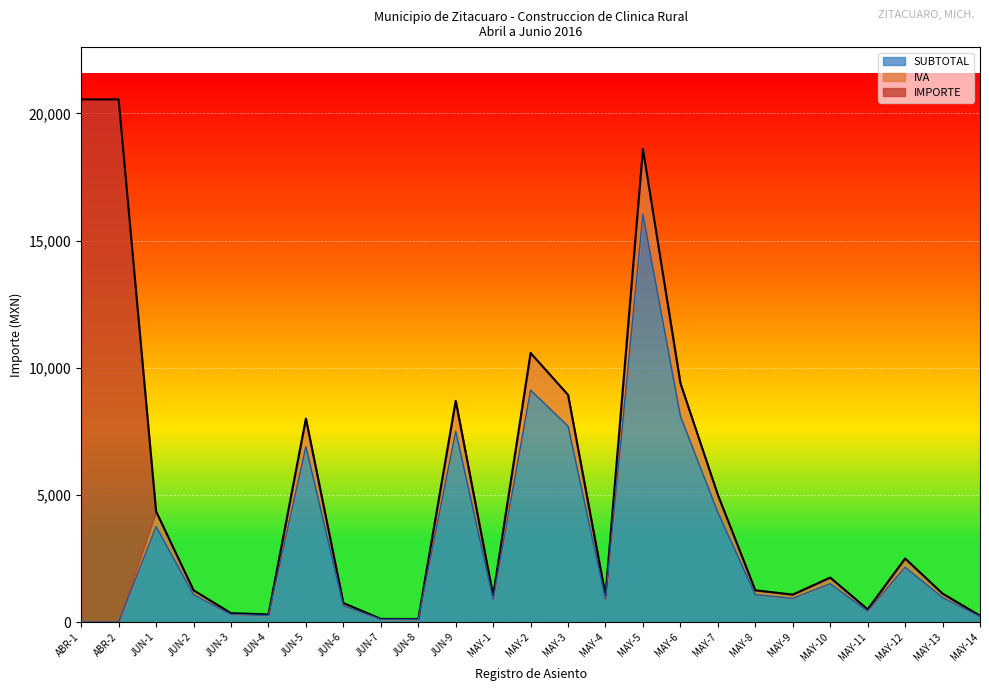

Is it true that IMPORTE equals 15091.1 at JUN-9?

False